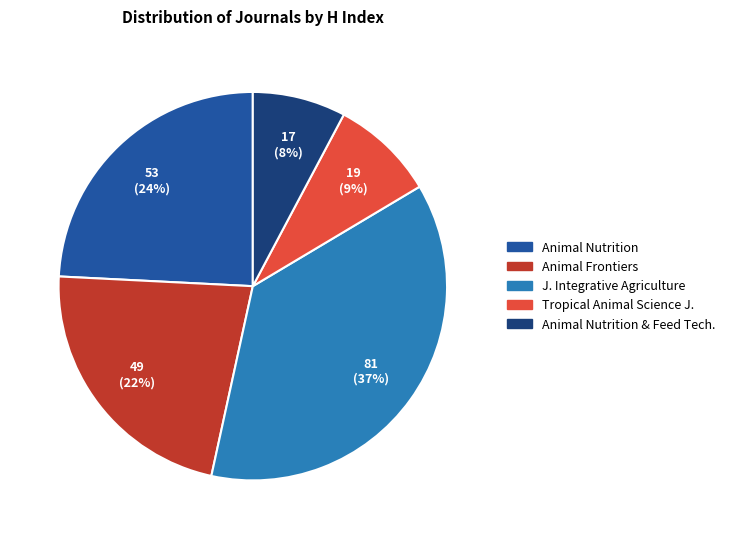

To the nearest percent, what is the difference between the largest and smallest slice percentages?

29%